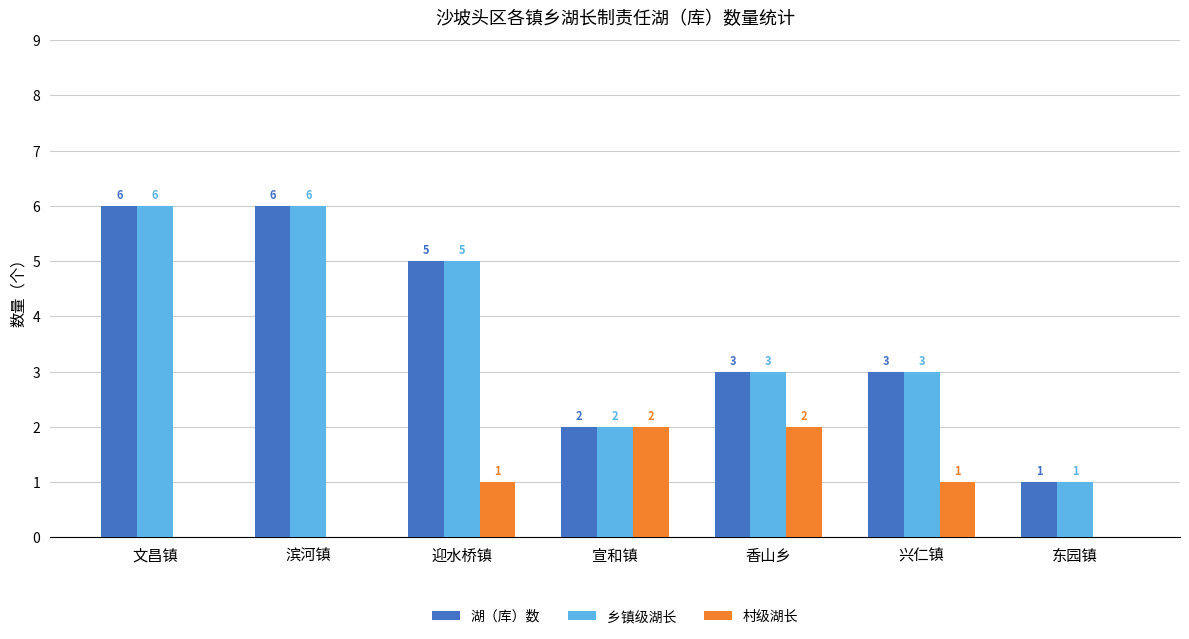

Between 宣和镇 and 东园镇, which series saw the biggest shift?

村级湖长